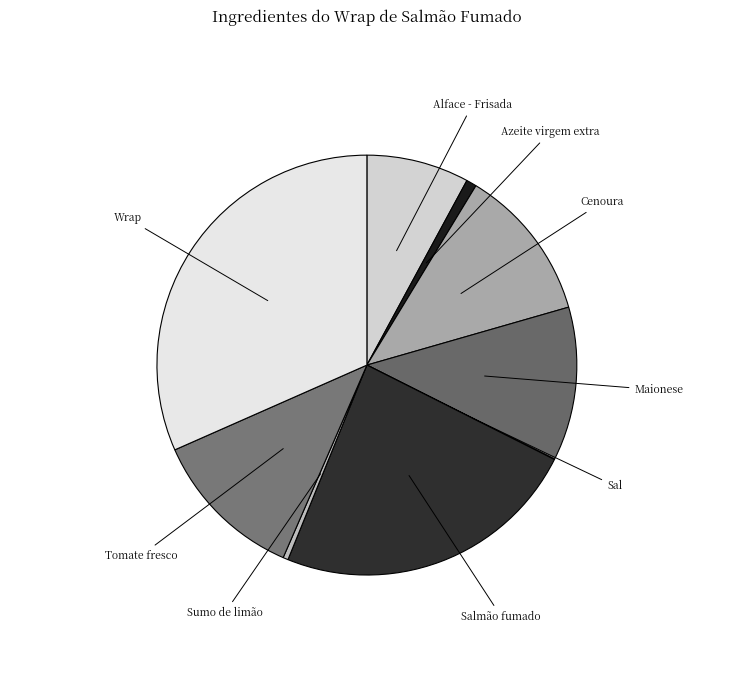

The Cenoura slice represents 12% of the pie. True or false?

True